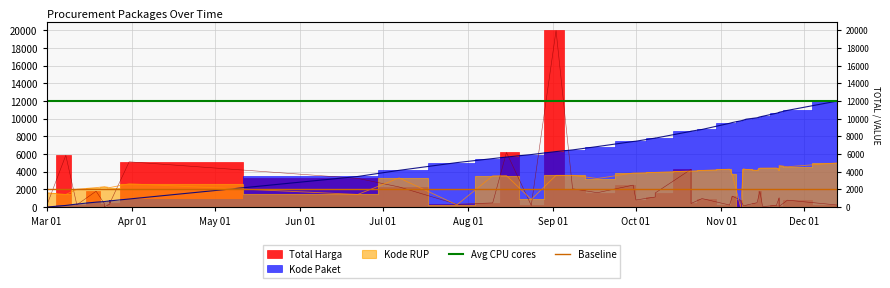

What is the value of the Baseline point at the 2nd from the left?

2000